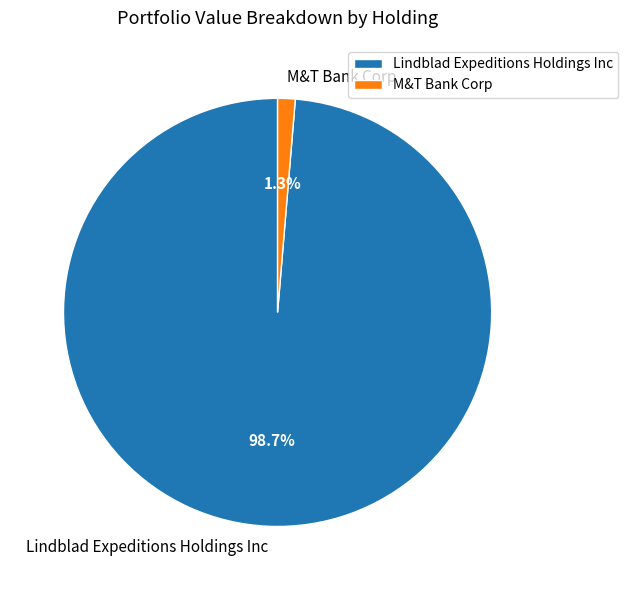

Which slice is the largest?

Lindblad Expeditions Holdings Inc